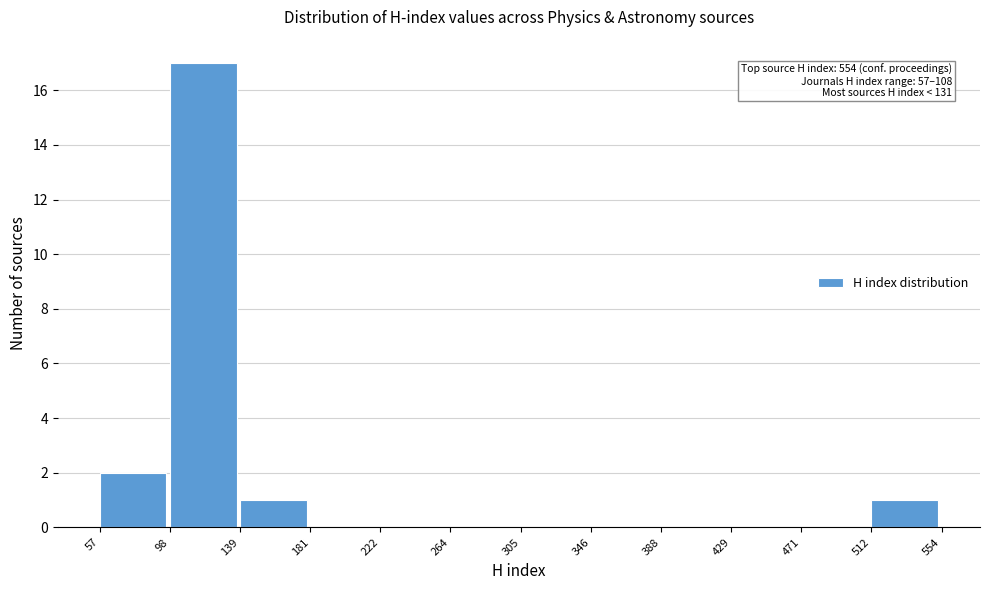

Over which range of the x-axis is the bar tallest?

98 to 139